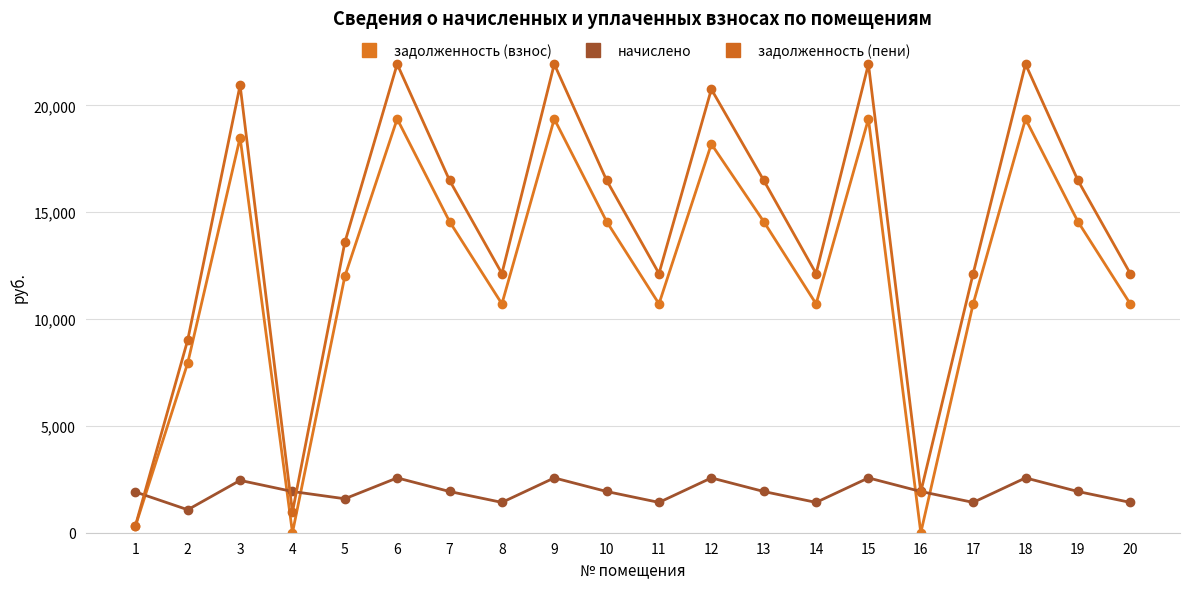

How many data points in задолженность (взнос) are above 14560?

10